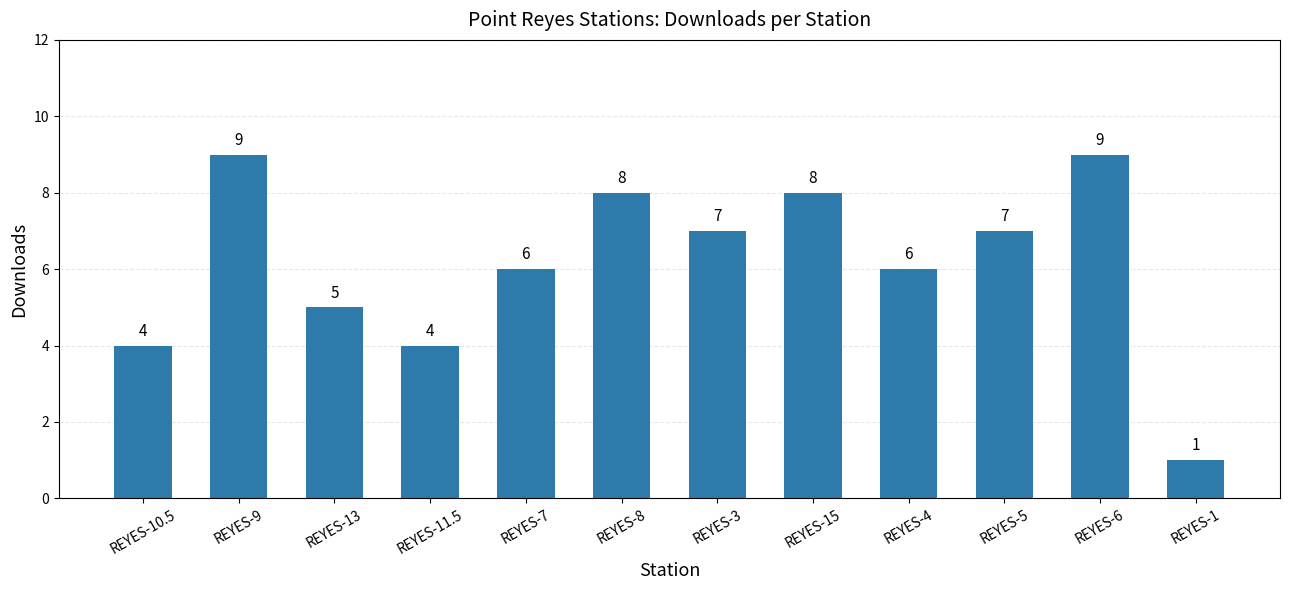

Reading right to left, what are all the values shown in this chart?

REYES-1=1	REYES-6=9	REYES-5=7	REYES-4=6	REYES-15=8	REYES-3=7	REYES-8=8	REYES-7=6	REYES-11.5=4	REYES-13=5	REYES-9=9	REYES-10.5=4